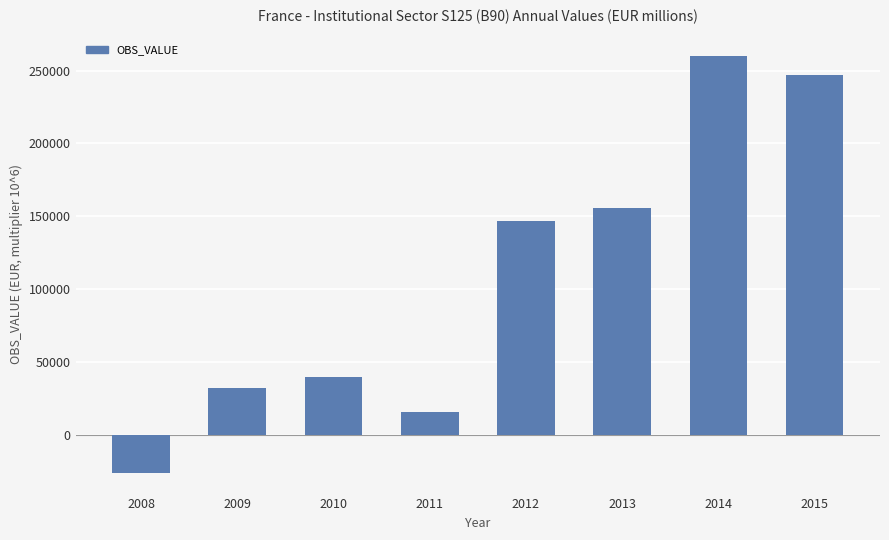

What is the ratio of the value at 2015 to the value at 2010?

6.2